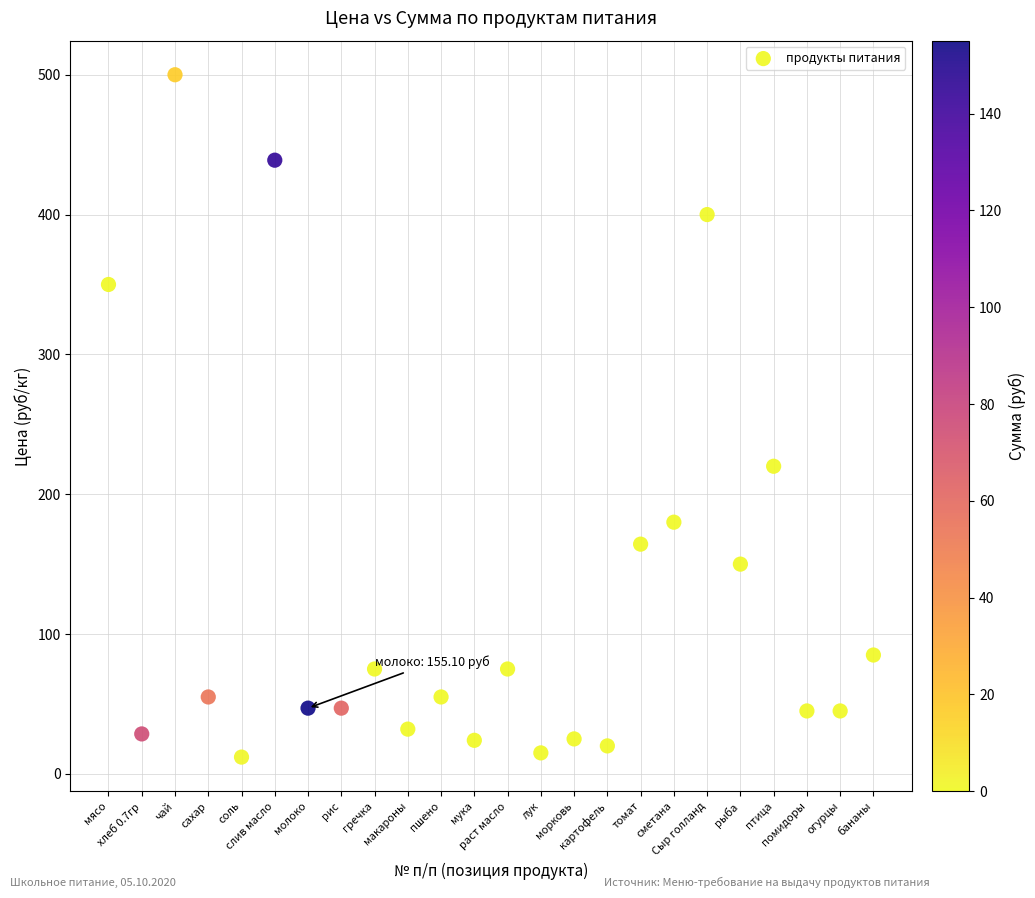

What is the range of Y values (max minus min)?

488.0